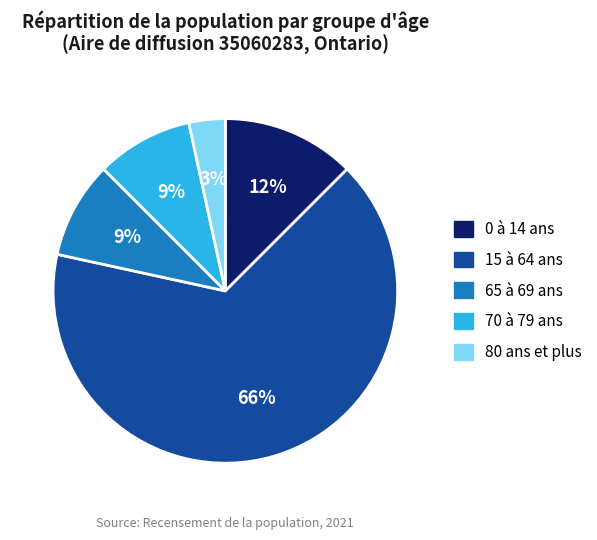

Is there any slice that represents more than half of the pie?

Yes